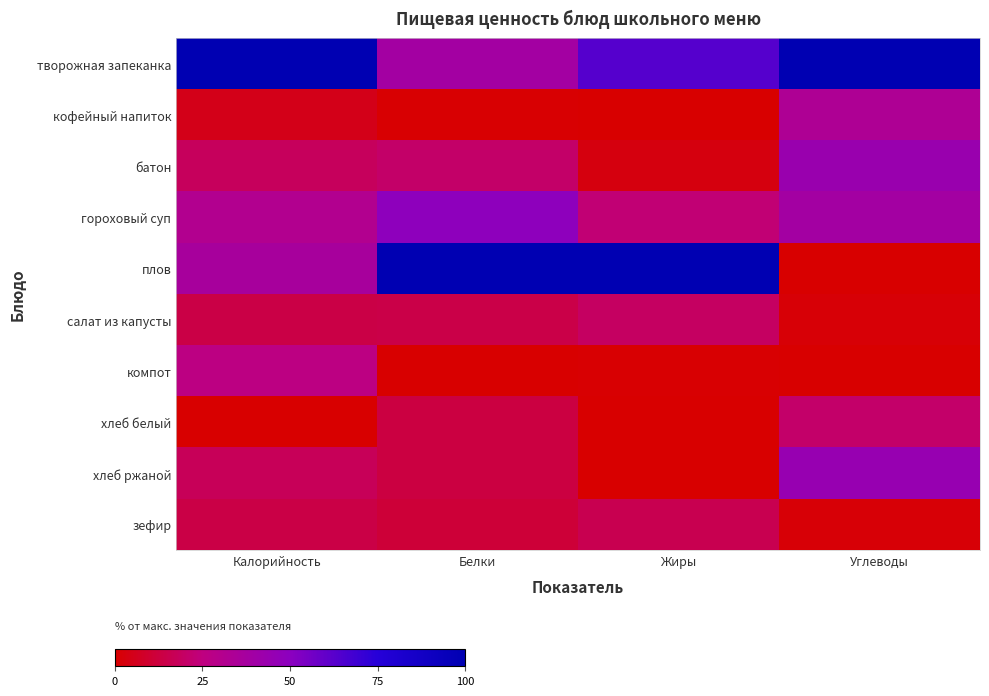

Rank the series by their maximum value, from lowest to highest.

зефир, салат из капусты, хлеб белый, компот, кофейный напиток, батон, хлеб ржаной, гороховый суп, творожная запеканка, плов